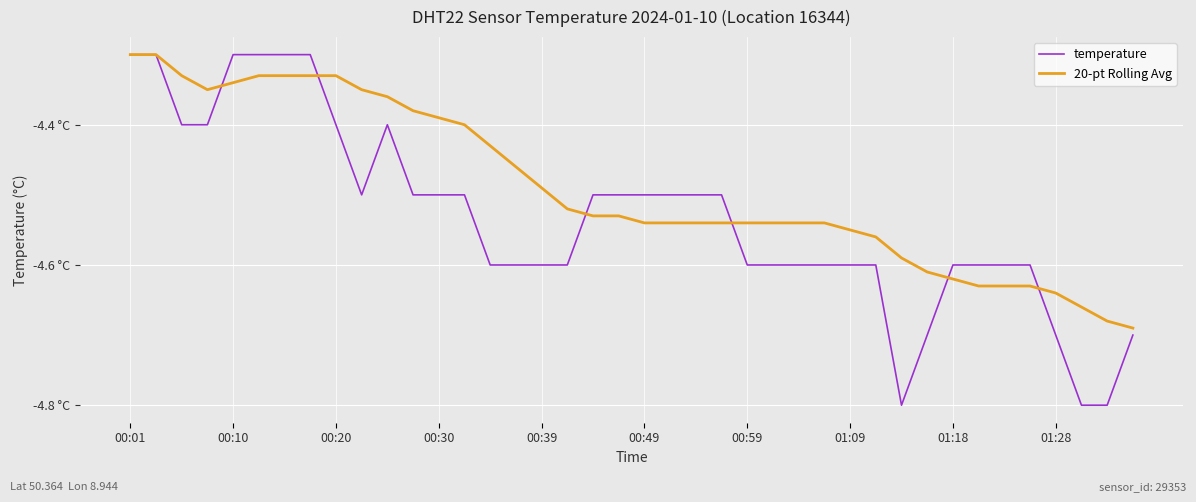

Does the chart display data point markers on the line(s)?

No